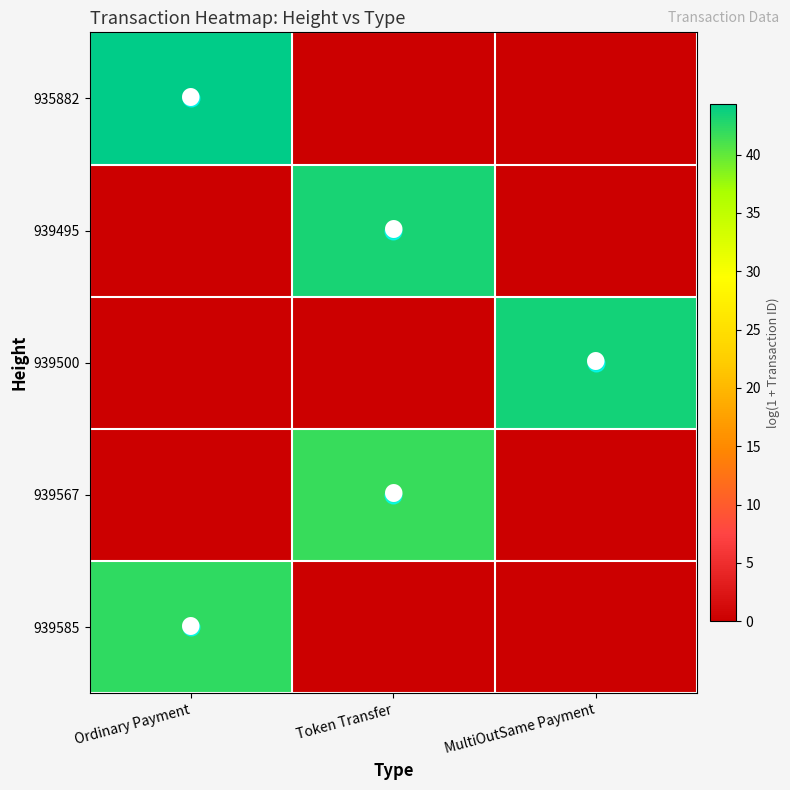

List the series in order of their peak value, lowest first.

939567, 939585, 939495, 939500, 935882